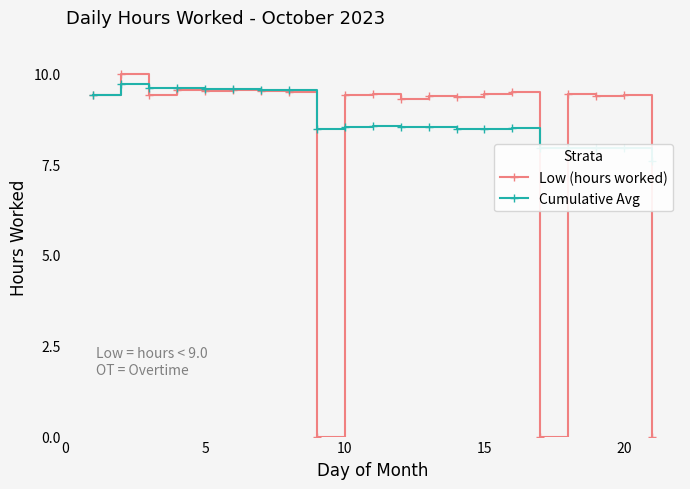

True or false: Low (hours worked) has a value of 16.9 at 15.

False